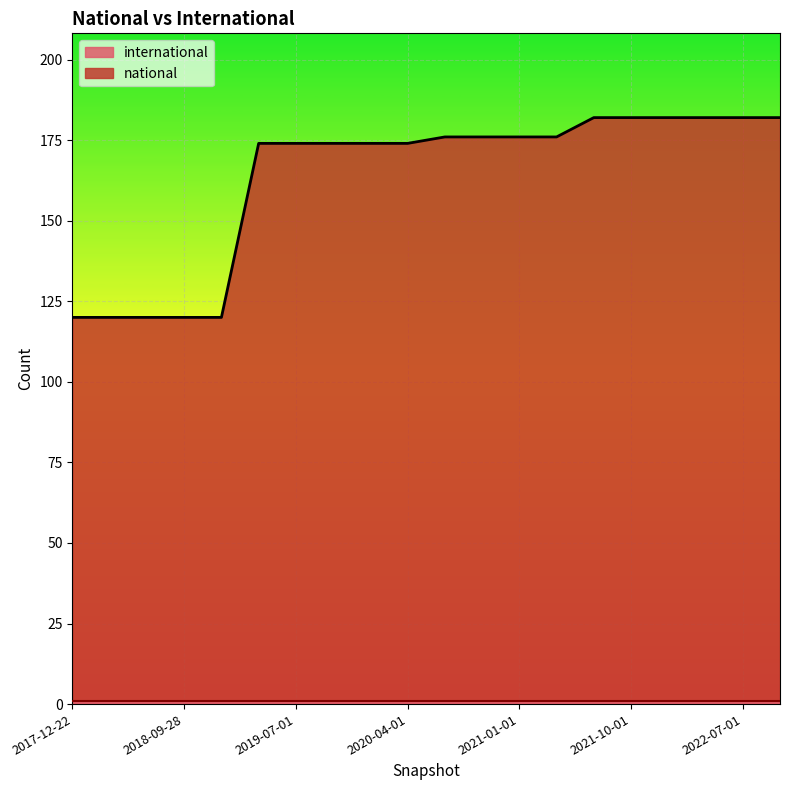

What is the average value?

163